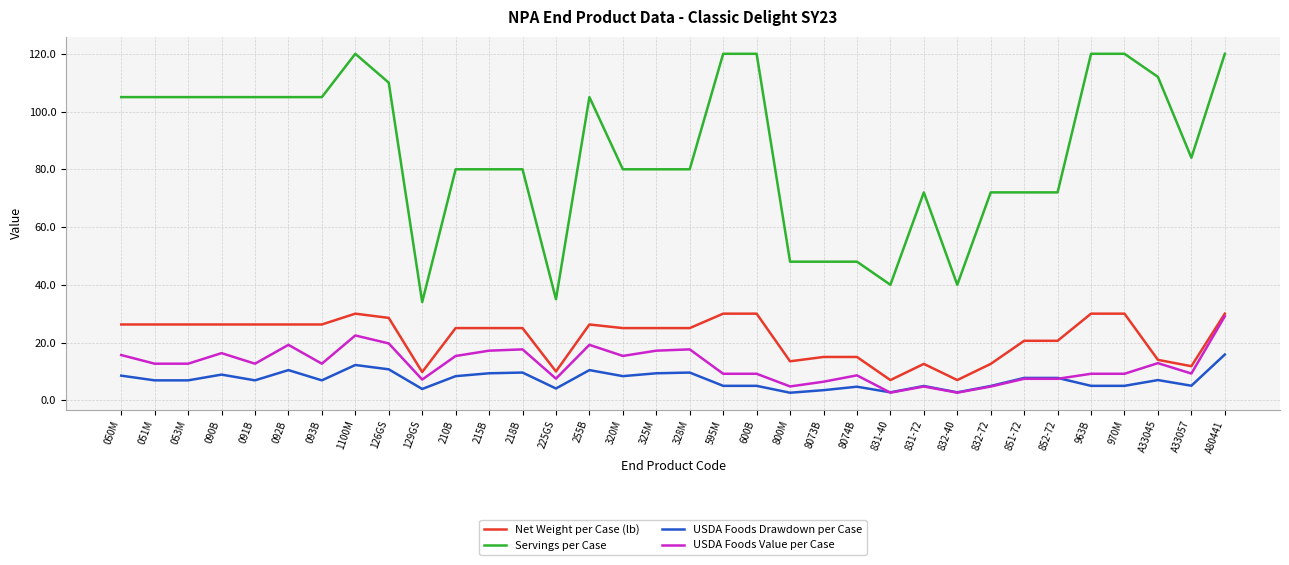

Which series has the widest spread of values?

Servings per Case